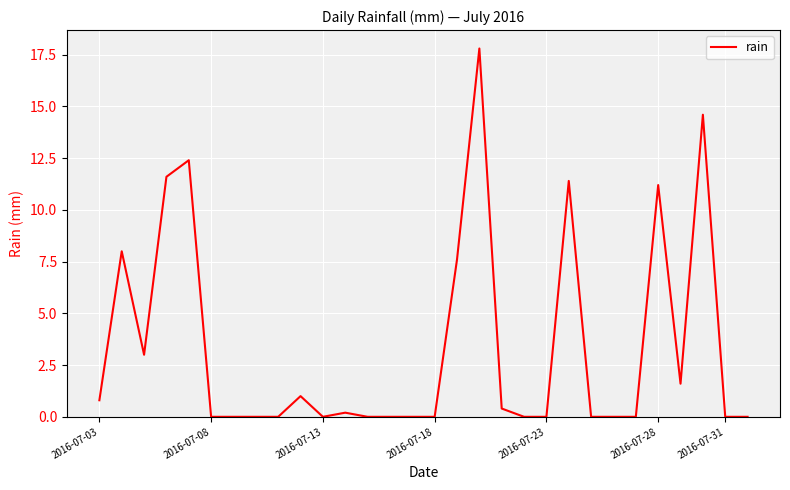

How many lines are shown in the chart?

1